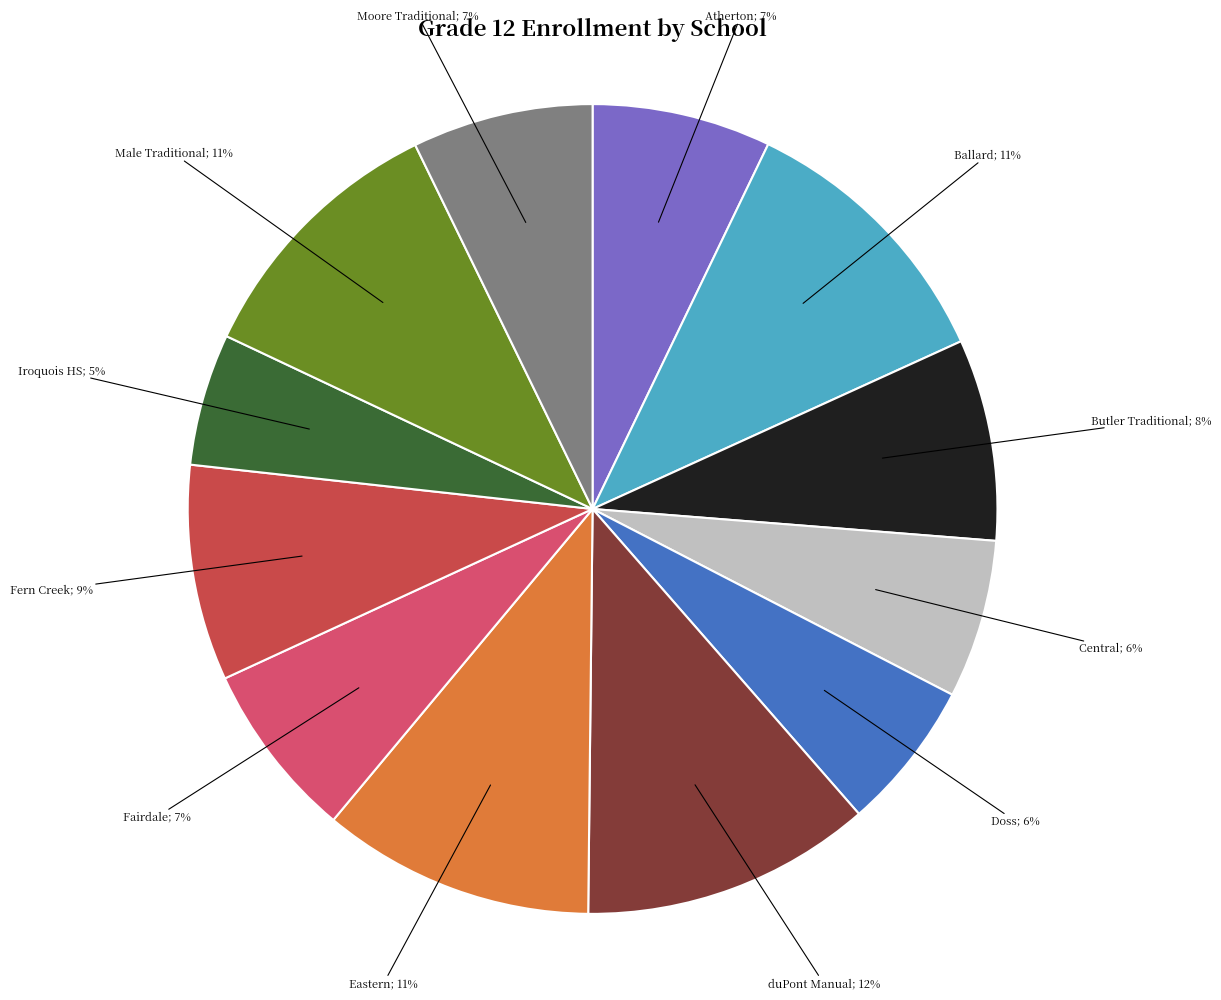

Is there any slice that represents more than half of the pie?

No